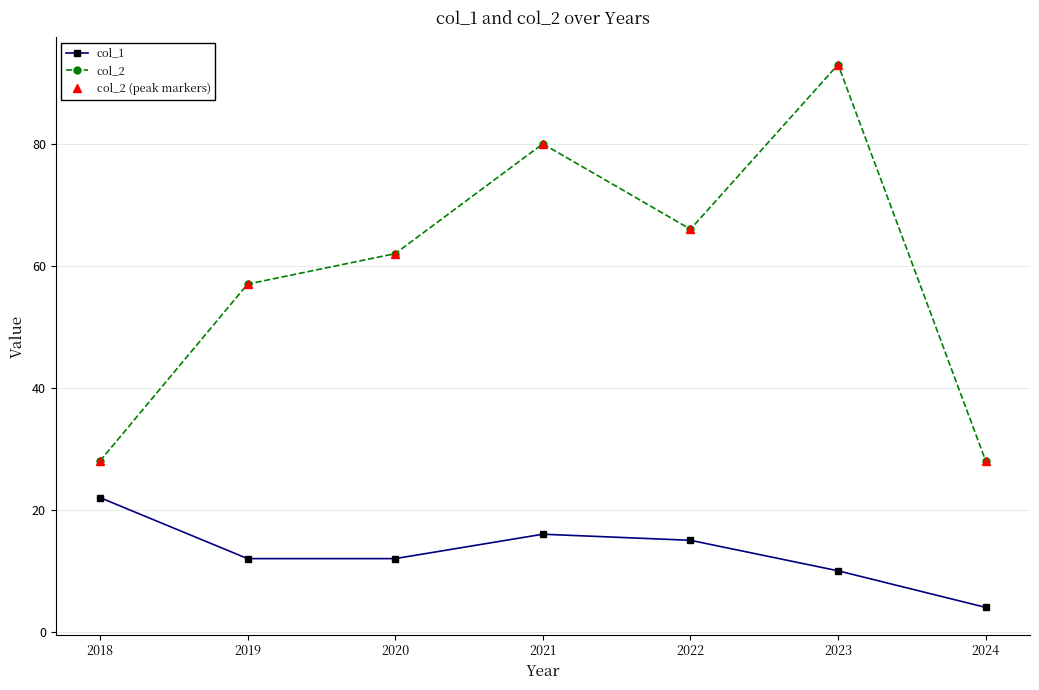

What is the value of the col_2 point at the 4th from the left?

80